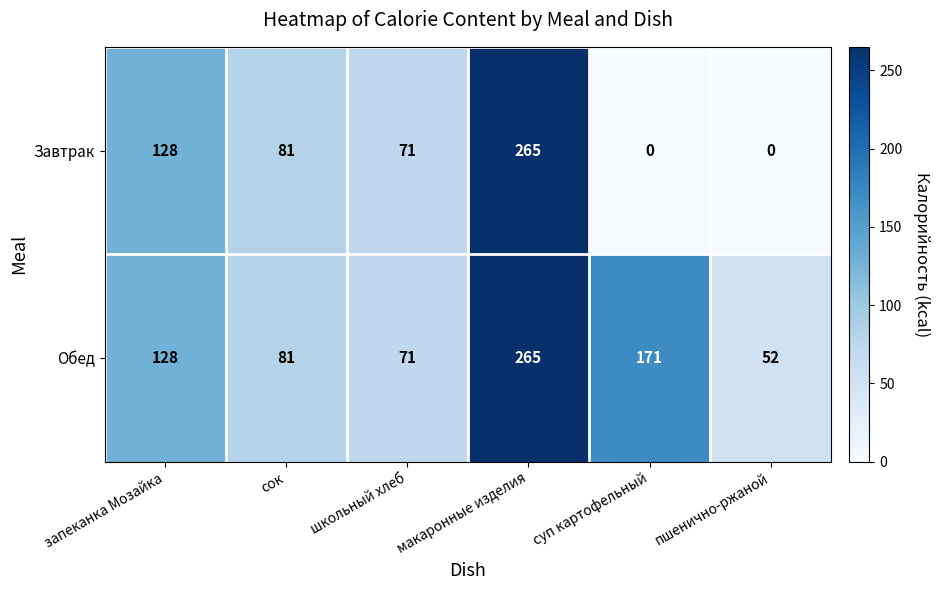

Is it true that Обед equals 81 at сок?

True